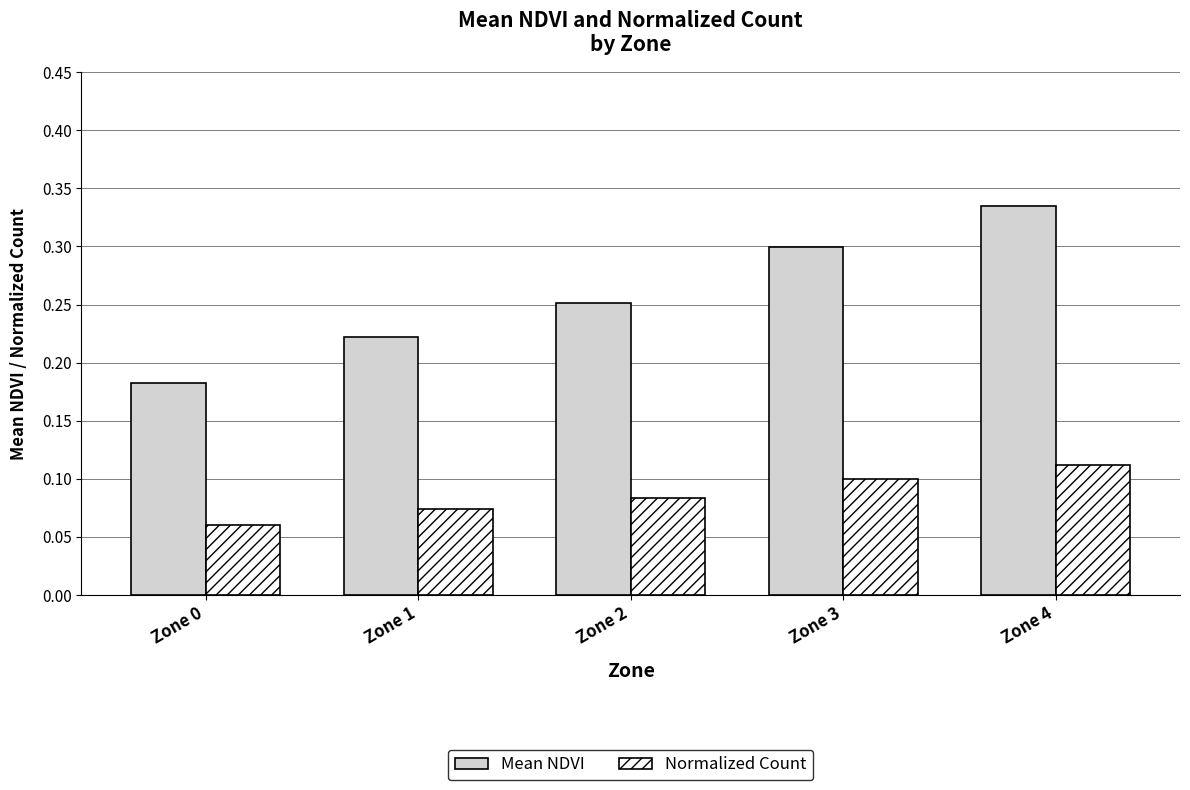

Which series changed the most between Zone 2 and Zone 3?

Mean NDVI